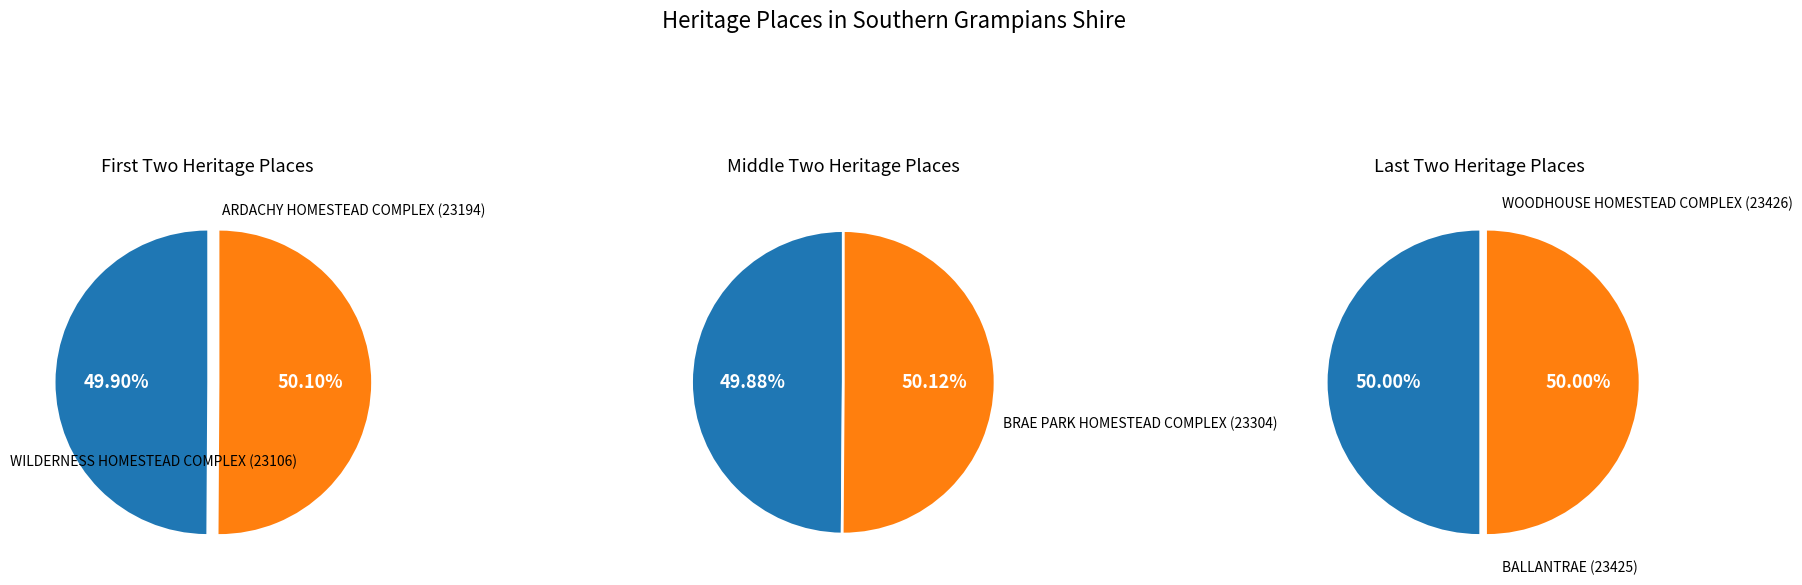

Does any single category account for the majority?

No